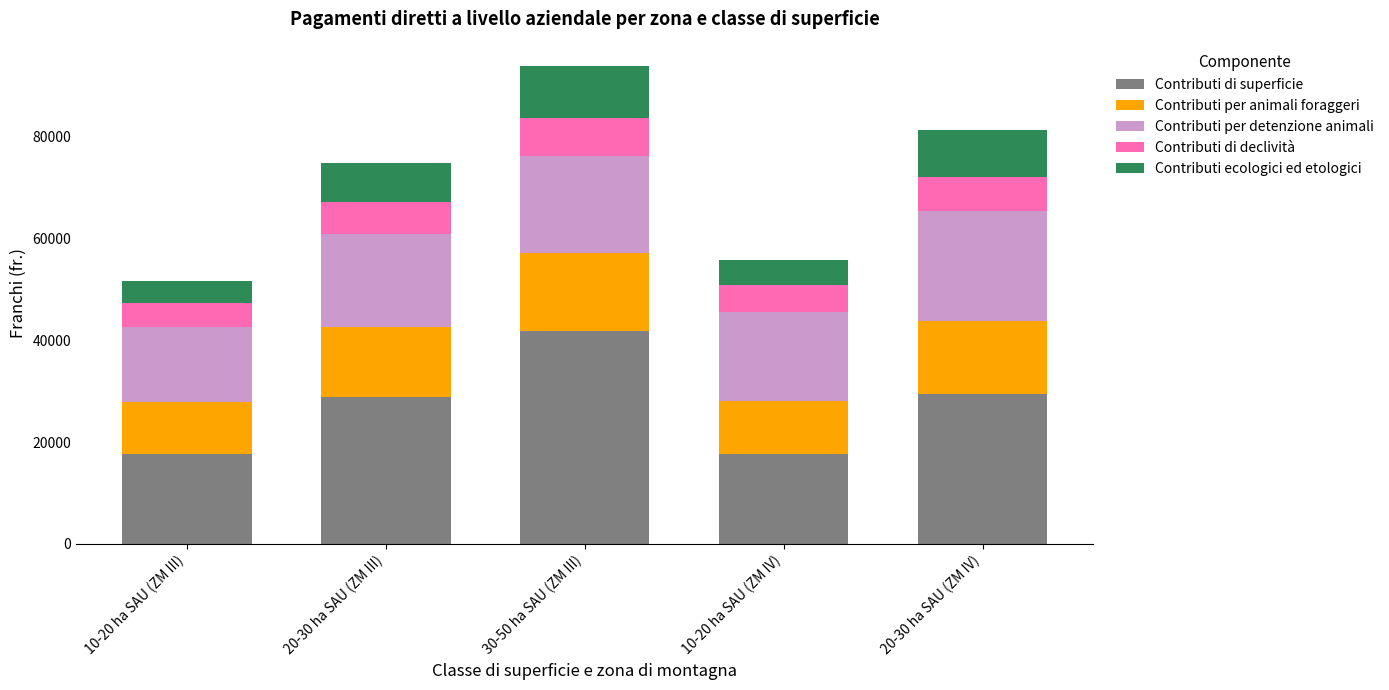

At which category is the sum across all series the highest?

30-50 ha SAU (ZM III)